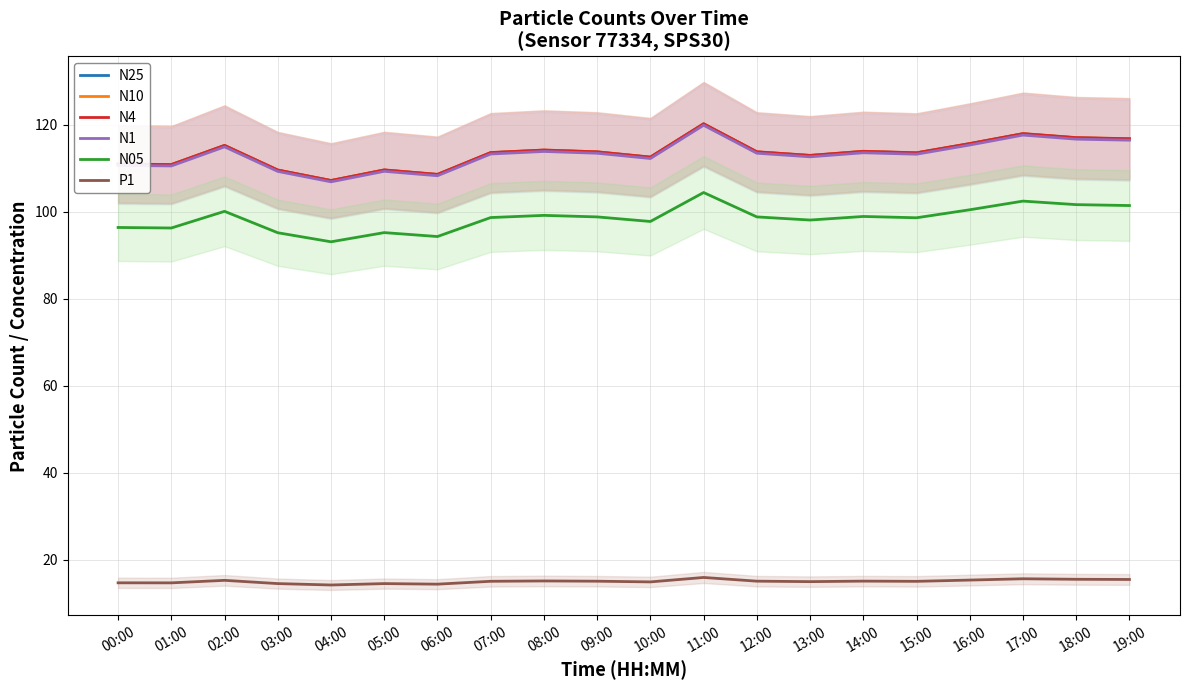

The N1 series shows 113.4 at 12:00. True or false?

True